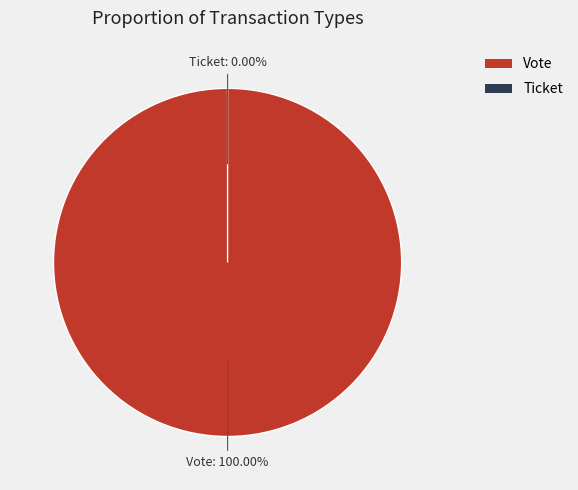

The Ticket slice represents 0% of the pie. True or false?

True